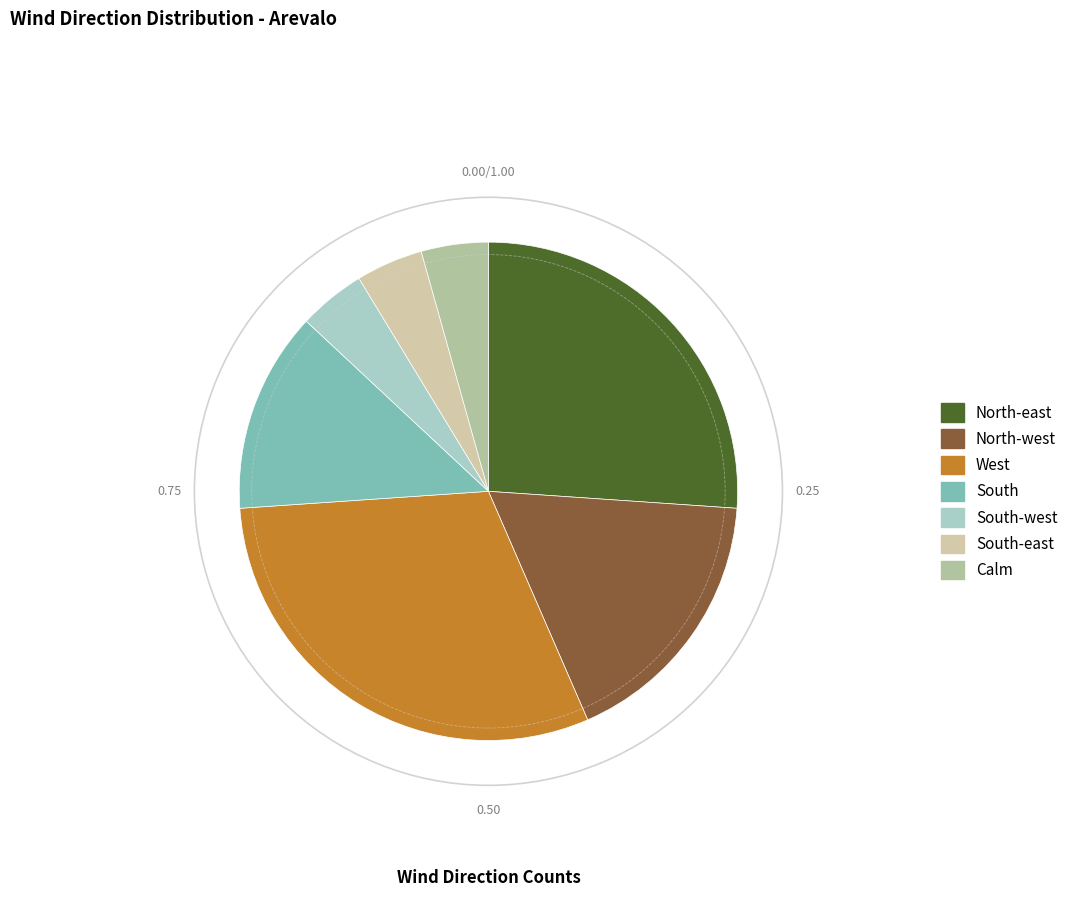

Is there any slice that represents more than half of the pie?

No